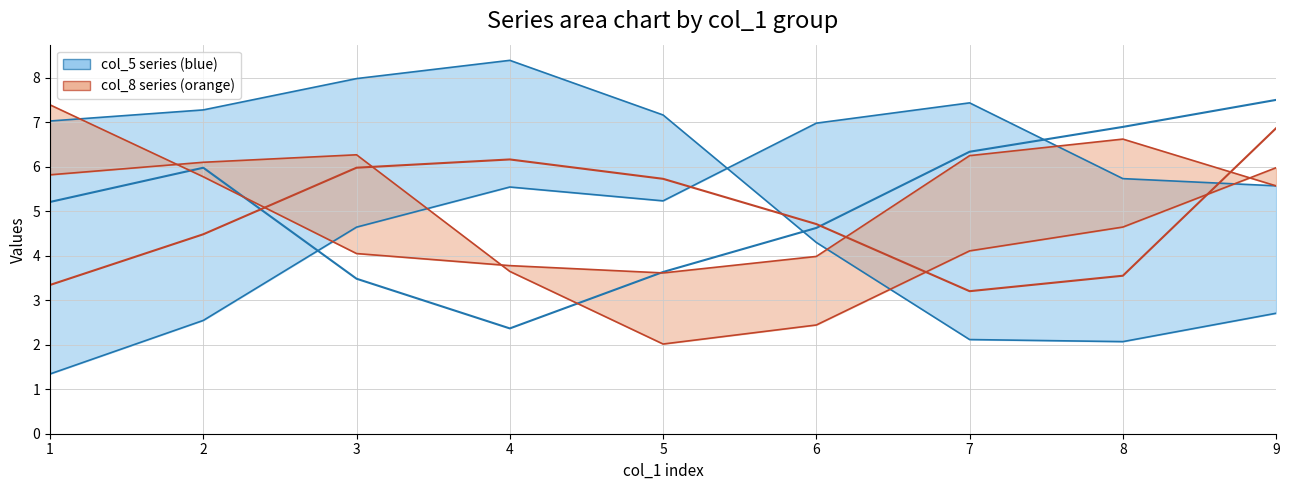

What is the difference between the highest and lowest values at 5?

5.1